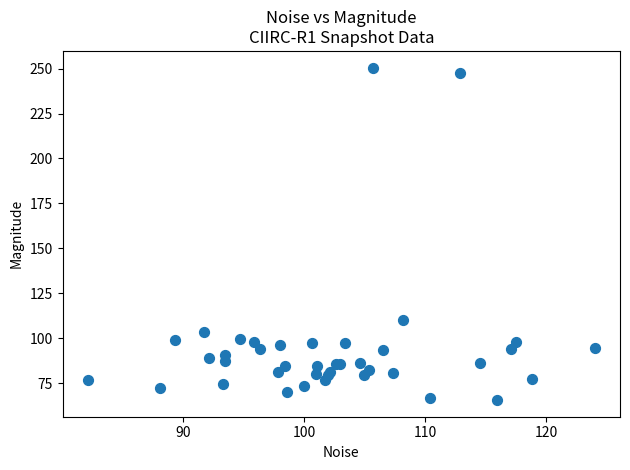

What Y value in the scatter plot is closest to 158?

110.0